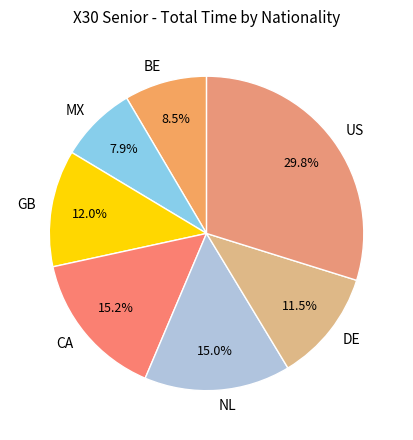

Does BE represent more than half of the total?

No